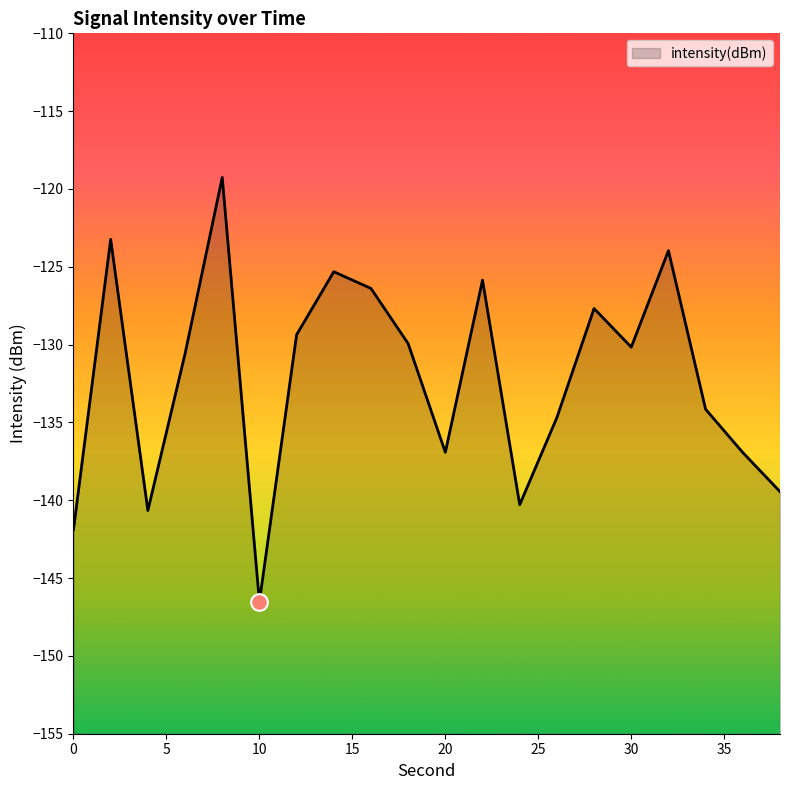

Rank the categories by value from highest to lowest.

8, 2, 32, 14, 22, 16, 28, 12, 18, 30, 6, 34, 26, 20, 36, 38, 24, 4, 0, 10